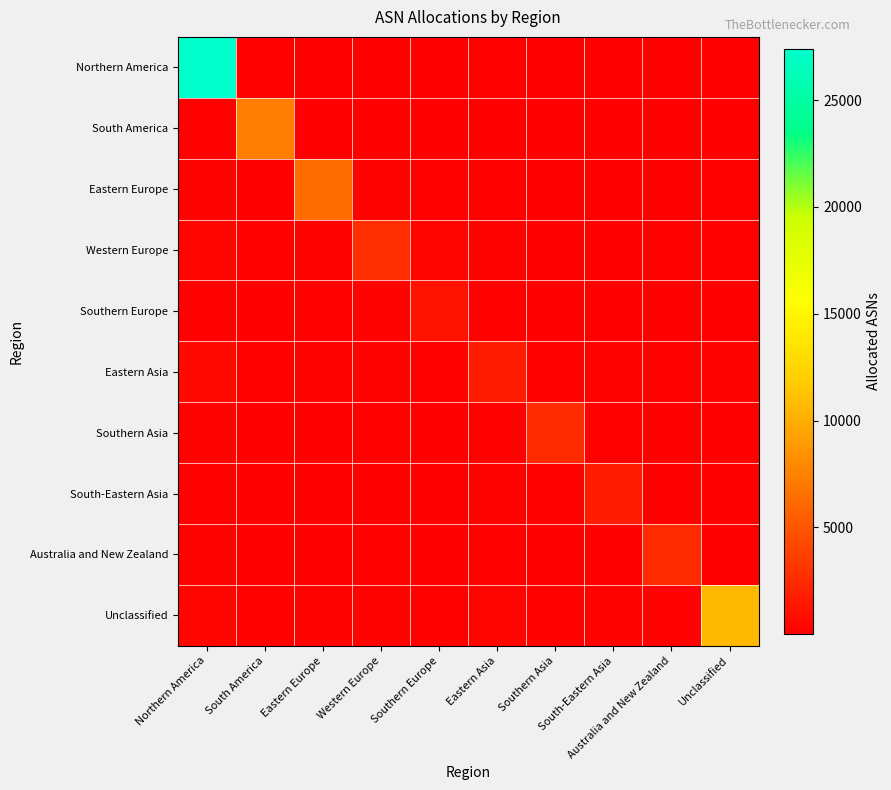

How many categories are shown in the chart?

10